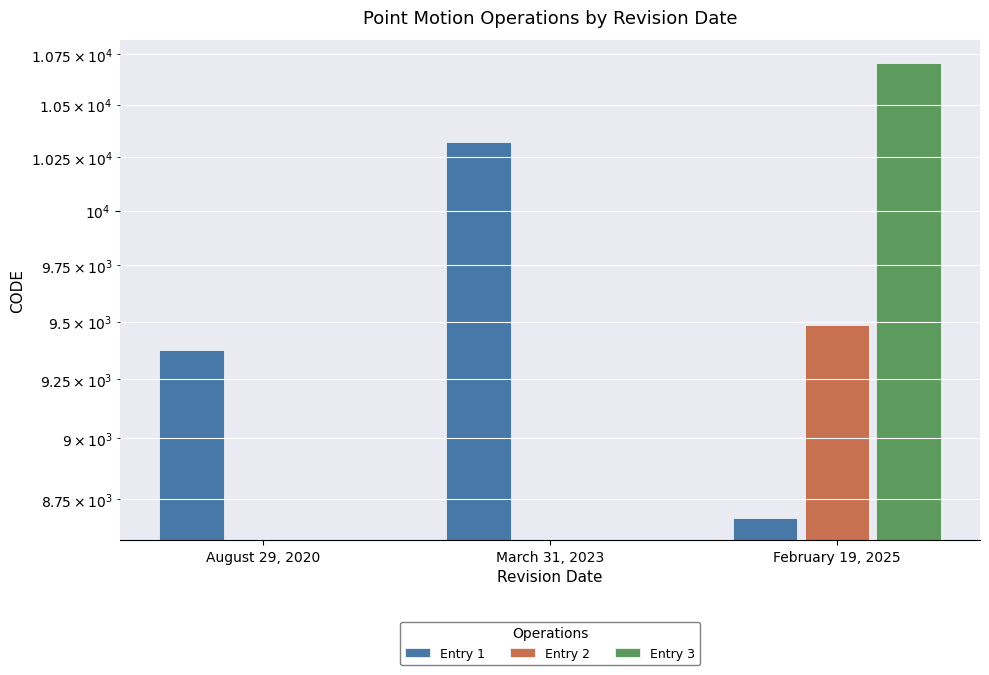

Which series has the widest spread of values?

Entry 3